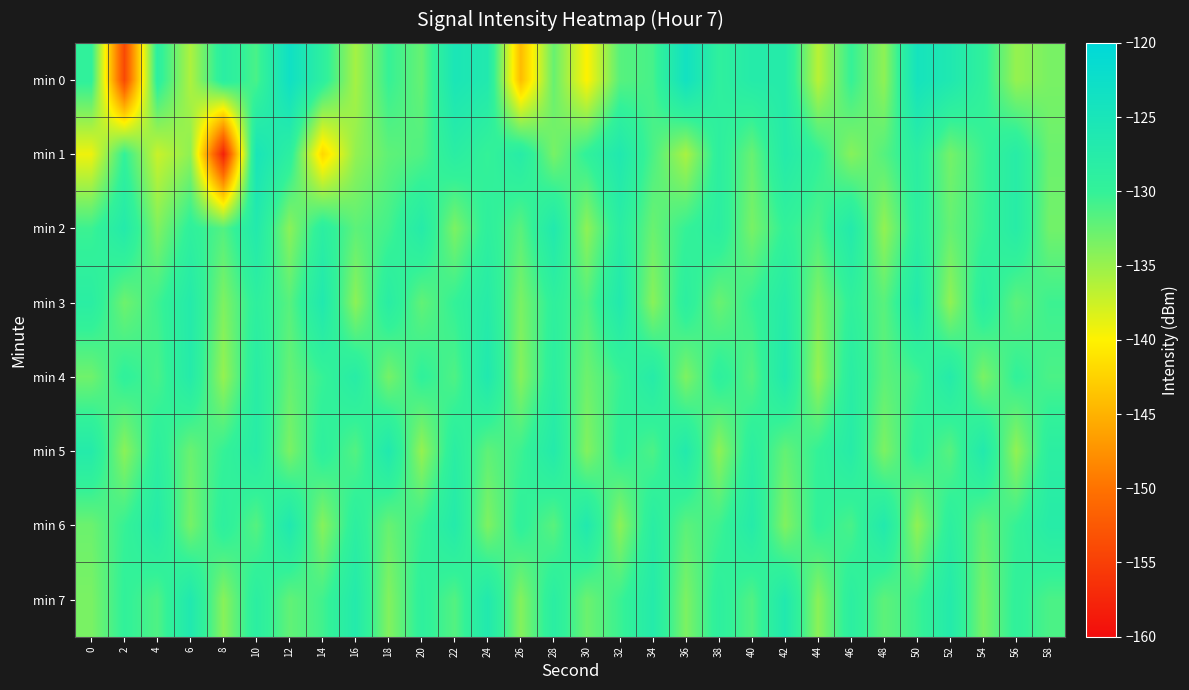

Rank the series by their maximum value, from lowest to highest.

min 2, min 3, min 5, min 4, min 7, min 6, min 1, min 0